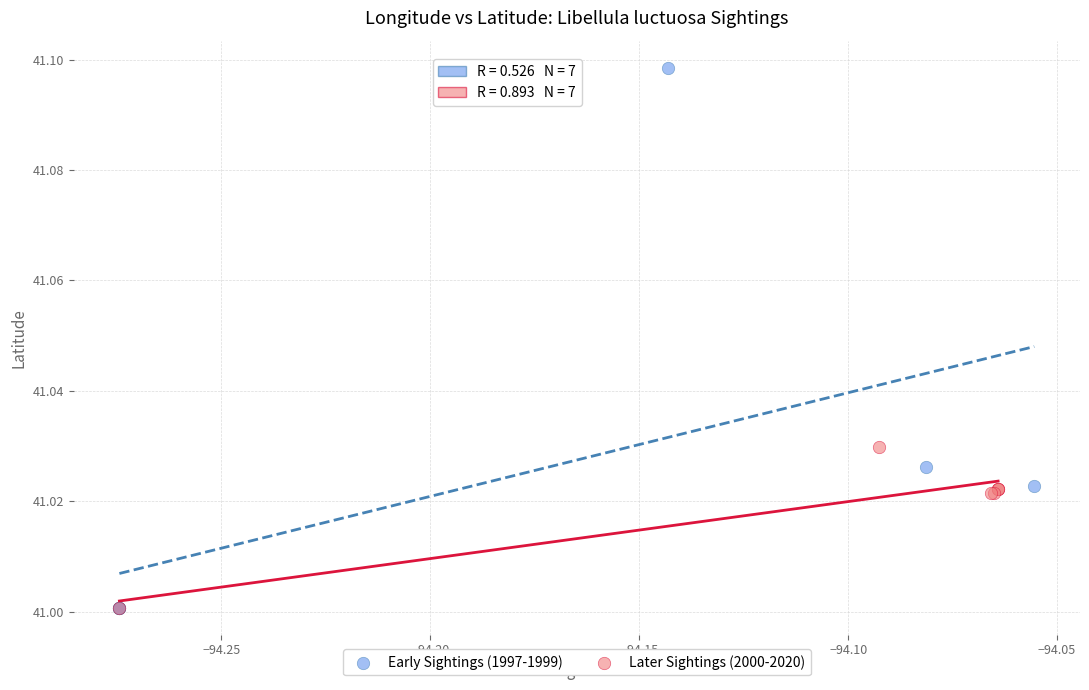

Which series has the largest Y range (max minus min)?

Early Sightings (1997-1999)